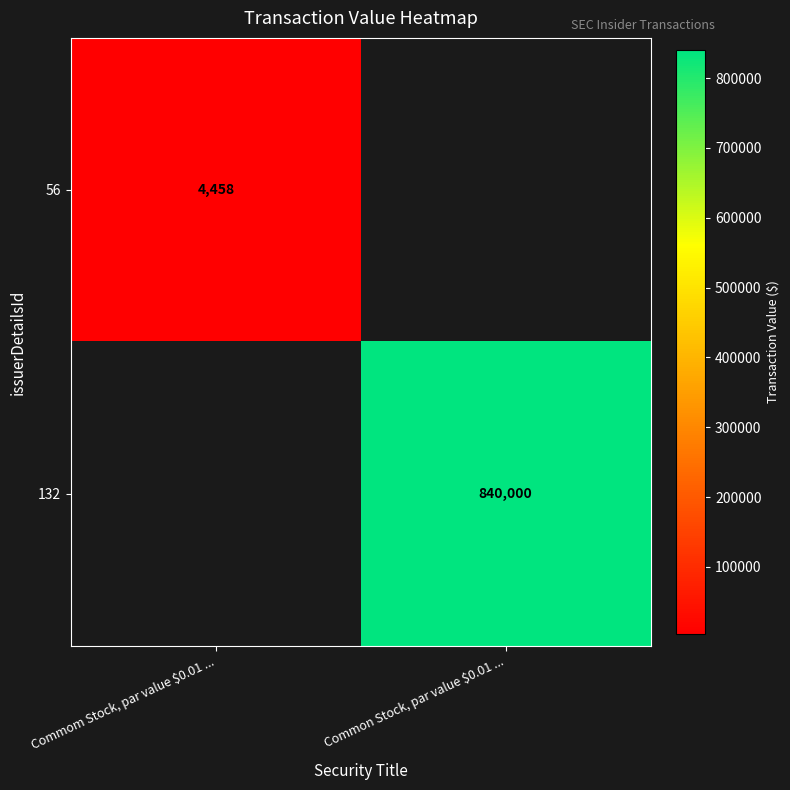

Is it true that 56 equals 2064.1 at Commom Stock, par value $0.01 ...?

False